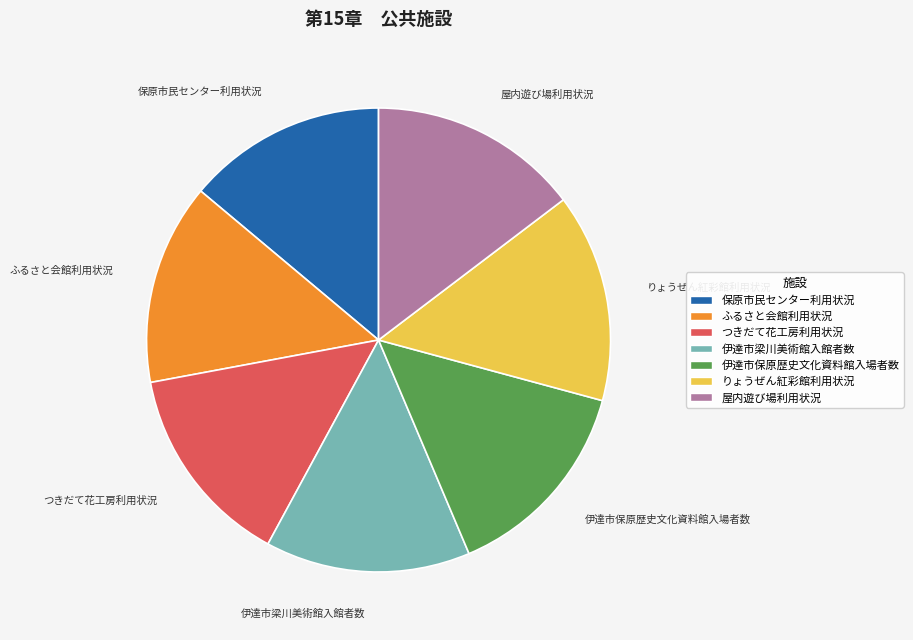

Is it true that つきだて花工房利用状況 is 26% of the pie?

False